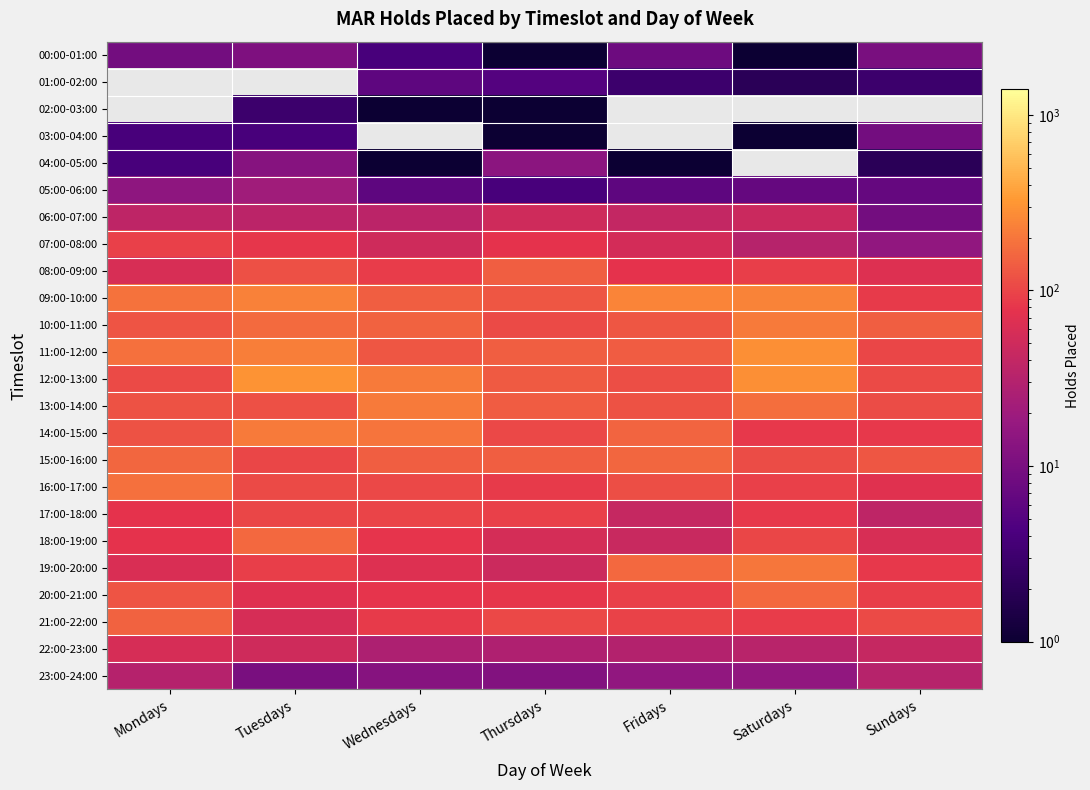

The value of 03:00-04:00 at Sundays is 11.7. True or false?

False